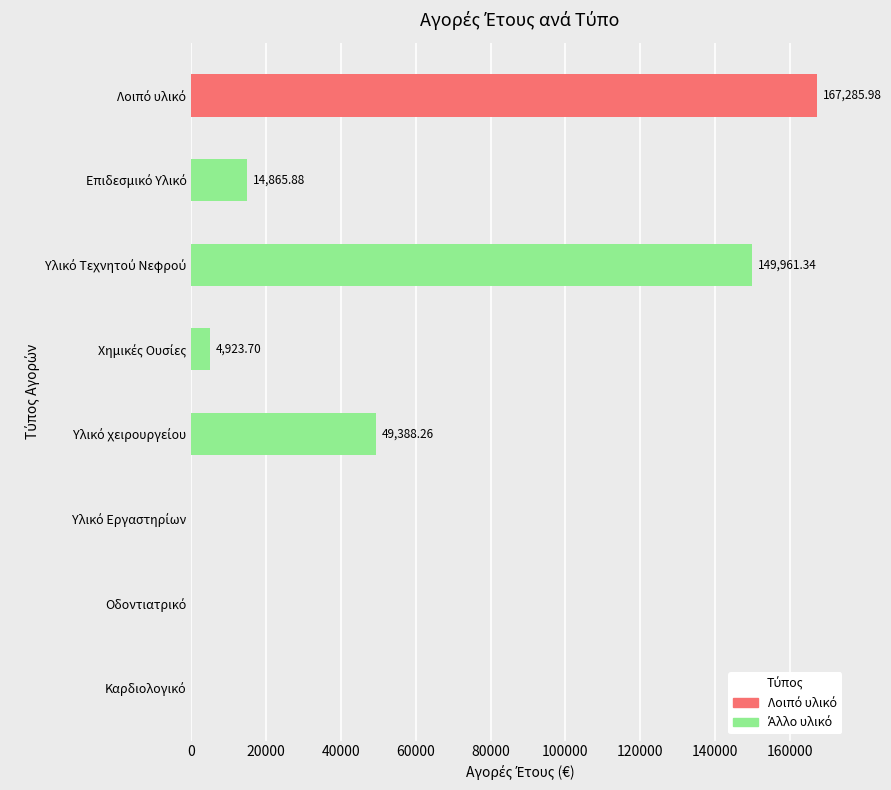

What is the change in value from Χημικές Ουσίες to Υλικό Τεχνητού Νεφρού?

+145037.6